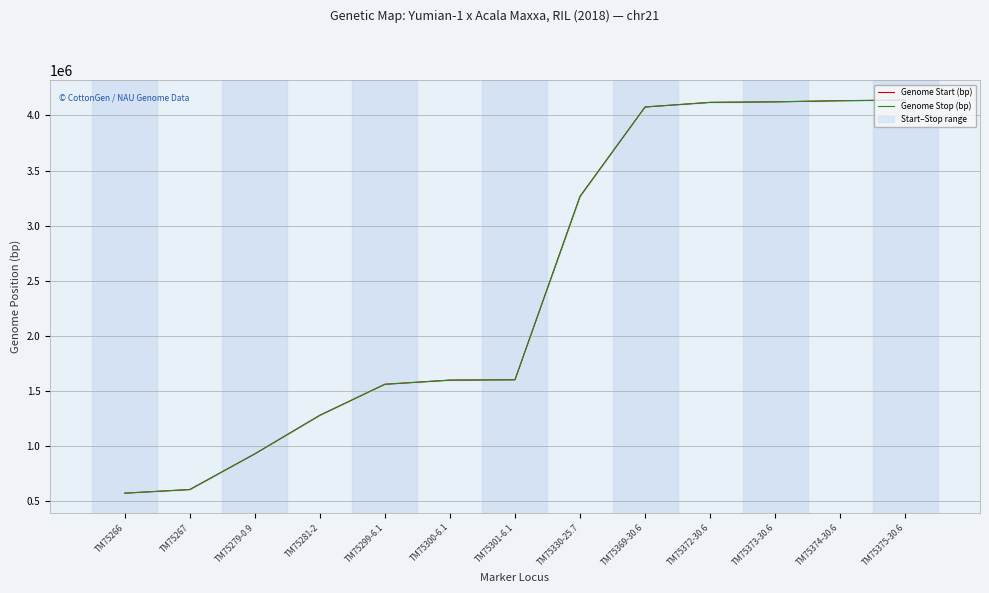

Between TM75267 and TM75281-2, which series saw the biggest shift?

Genome Start (bp)